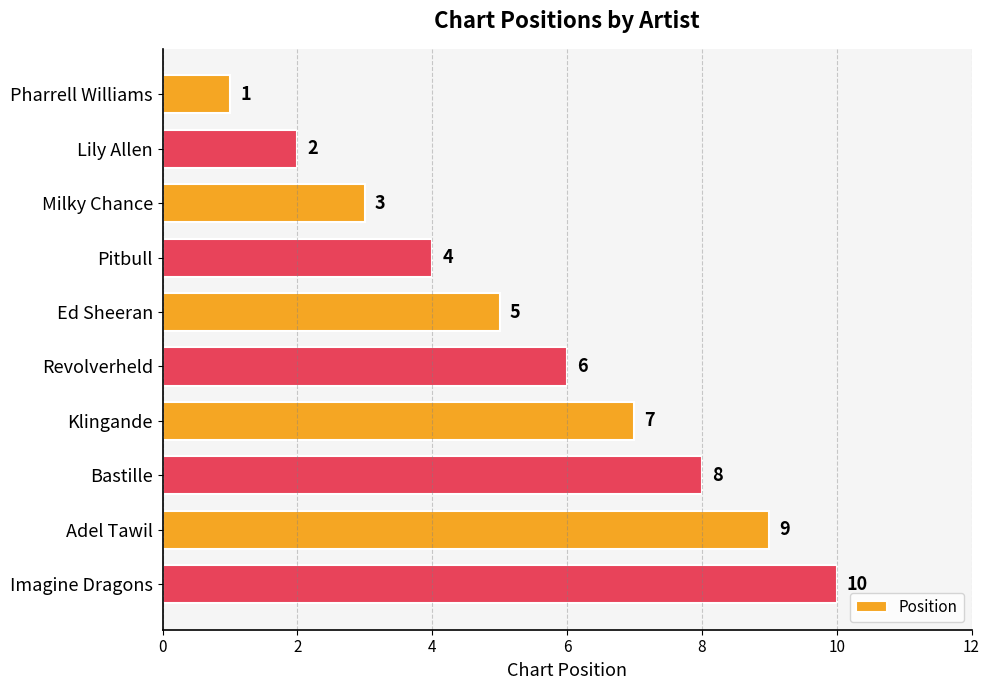

Between Milky Chance and Adel Tawil, which is larger?

Adel Tawil